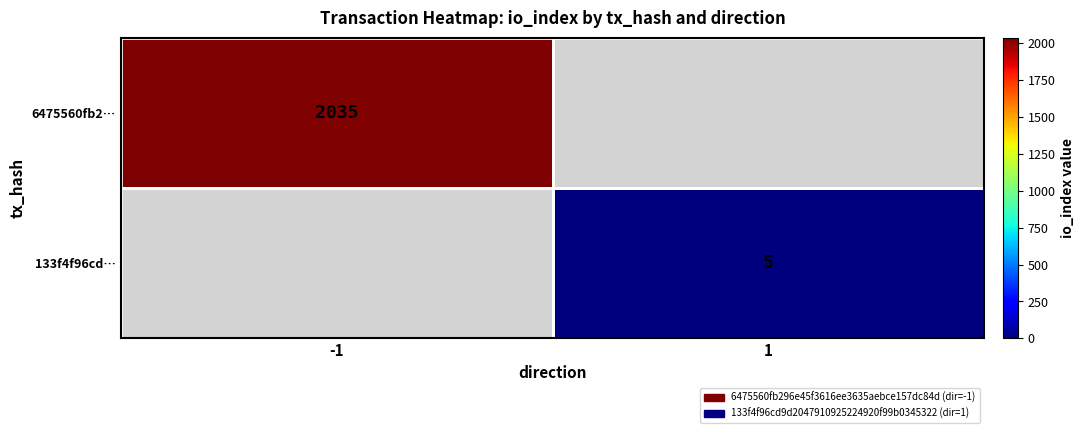

At how many categories does at least one series exceed 1409?

1